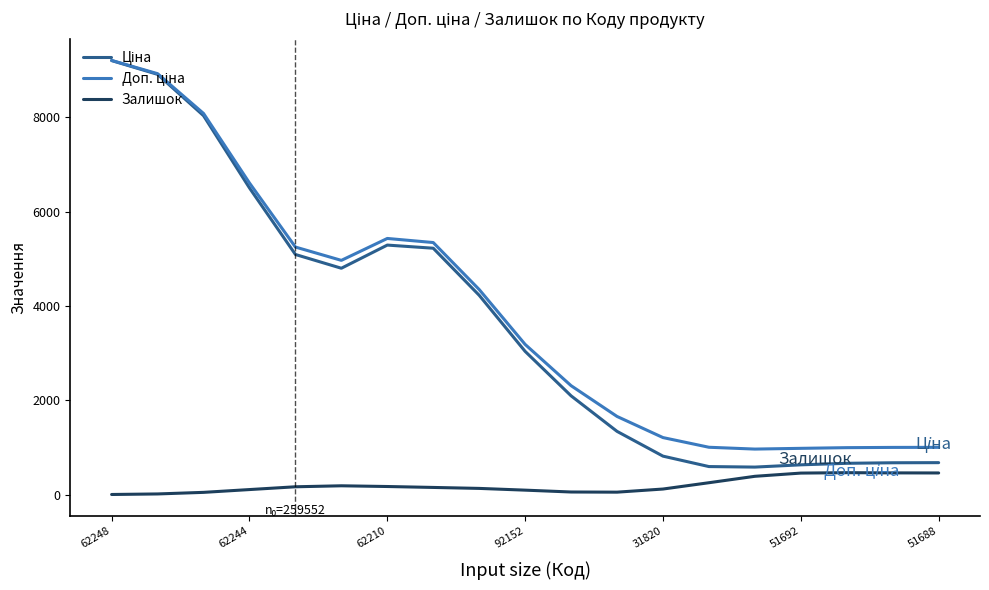

What is the maximum value shown in the chart?

9209.7